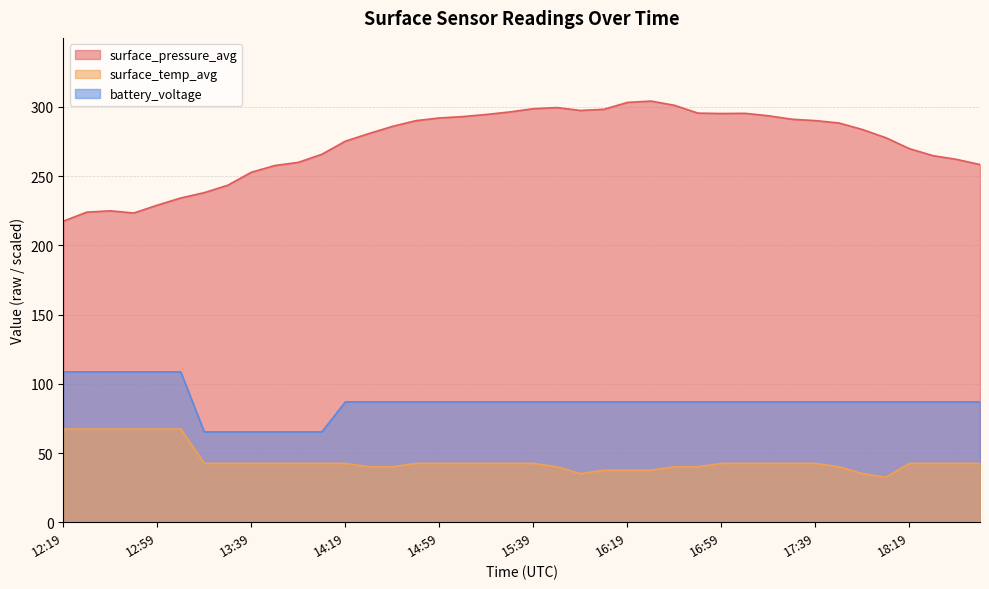

What is the average value of the surface_pressure_avg series?

273.6